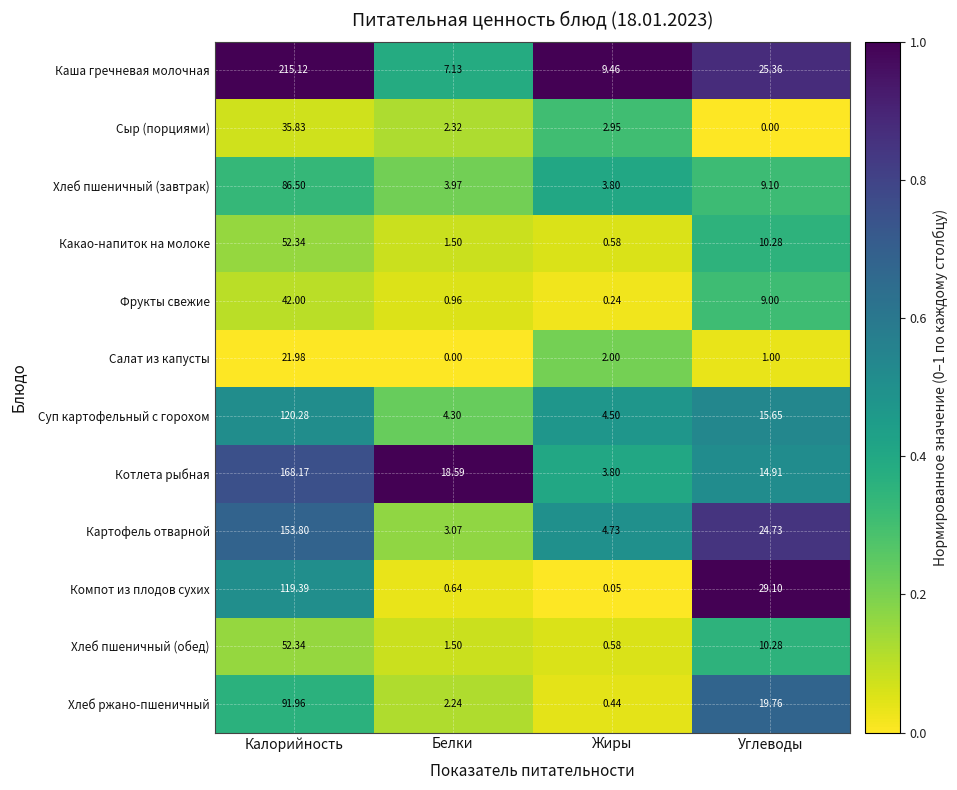

What is the greatest value displayed?

215.1